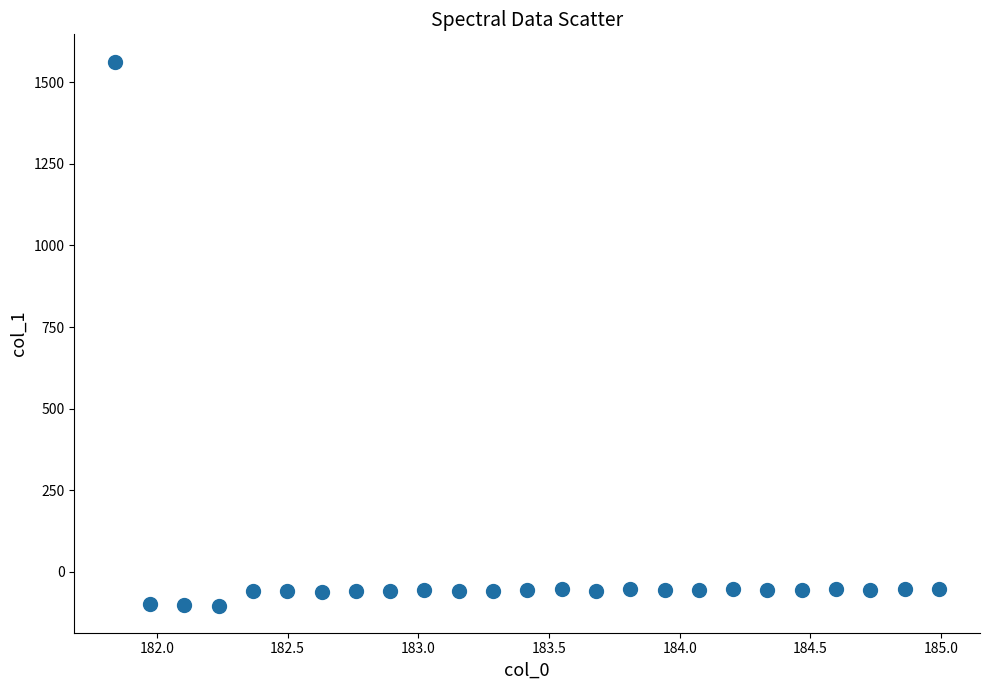

What is the range of X values (max minus min)?

3.1